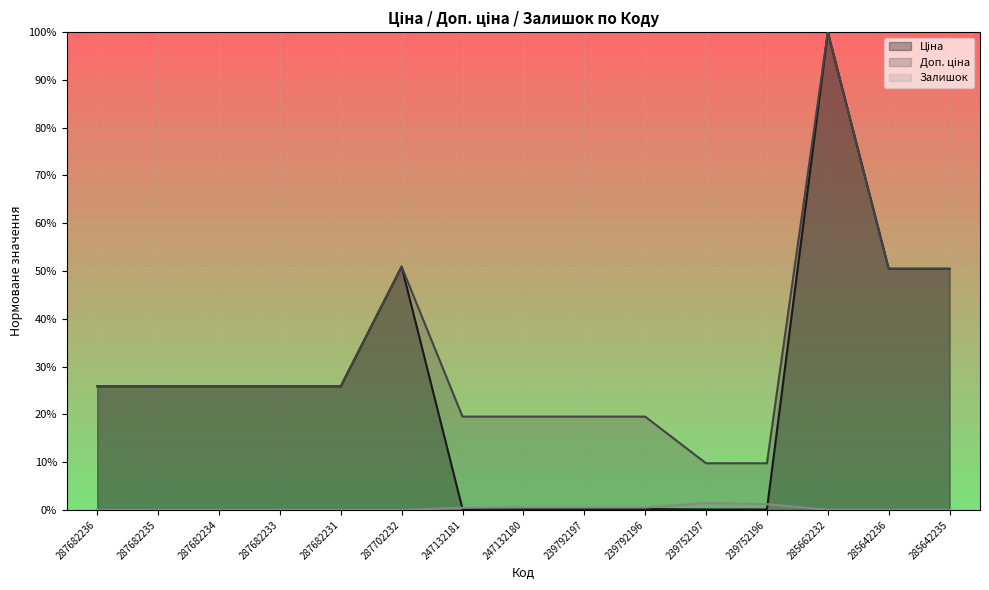

True or false: Доп. ціна has more than 1 interior local peaks.

True